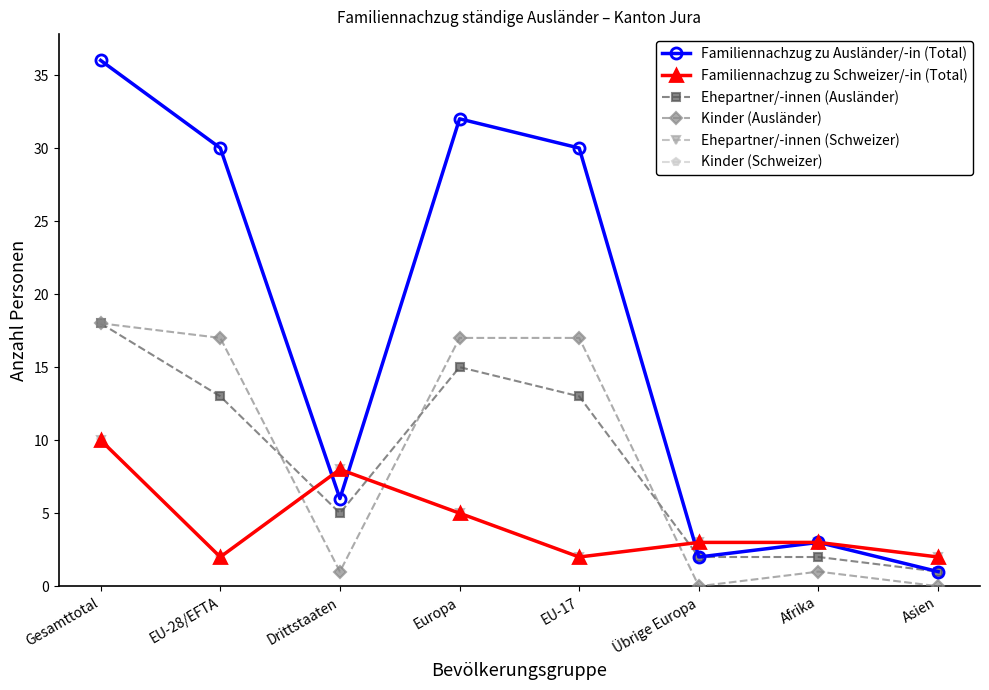

Reading left to right, transcribe all the data shown in this chart.

Familiennachzug zu Ausländer/-in (Total): 36	30	6	32	30	2	3	1
Familiennachzug zu Schweizer/-in (Total): 10	2	8	5	2	3	3	2
Ehepartner/-innen (Ausländer): 18	13	5	15	13	2	2	1
Kinder (Ausländer): 18	17	1	17	17	0	1	0
Ehepartner/-innen (Schweizer): 10	2	8	5	2	3	3	2
Kinder (Schweizer): 10	2	8	5	2	3	3	2